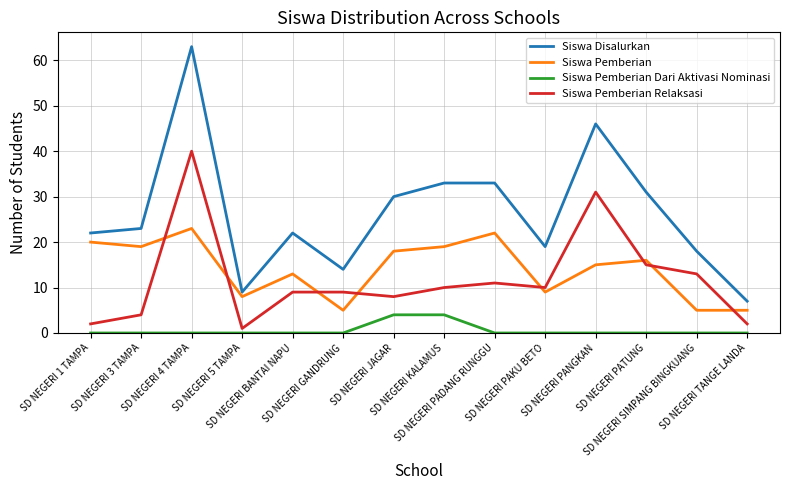

At which category is the sum across all series the highest?

SD NEGERI 4 TAMPA